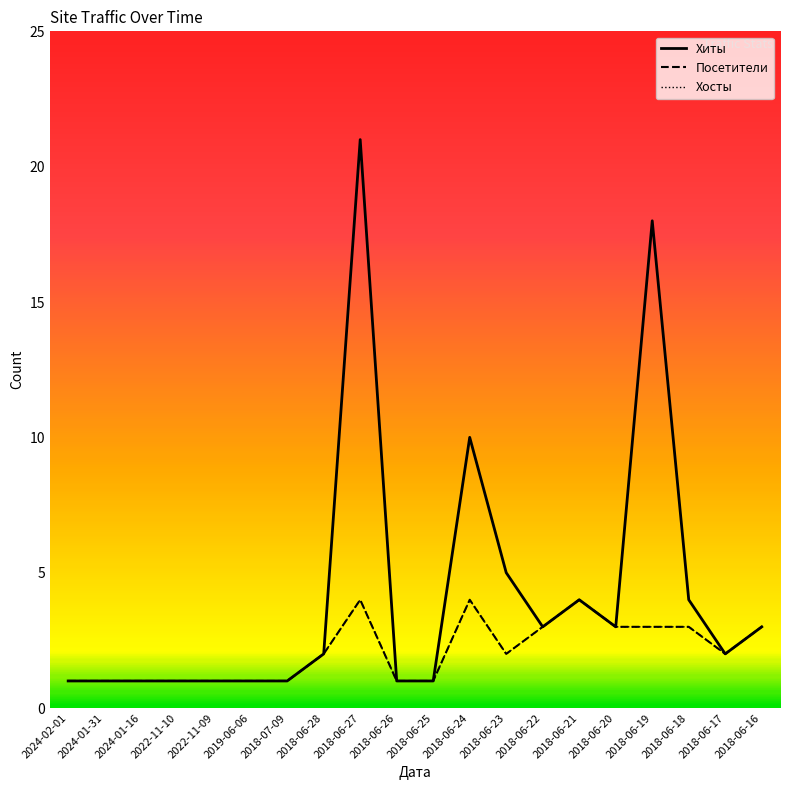

Reading left to right, extract all data points from this chart.

Хиты: 1	1	1	1	1	1	1	2	21	1	1	10	5	3	4	3	18	4	2	3
Посетители: 1	1	1	1	1	1	1	2	4	1	1	4	2	3	4	3	3	3	2	3
Хосты: 1	1	1	1	1	1	1	2	4	1	1	4	2	3	4	3	3	3	2	3